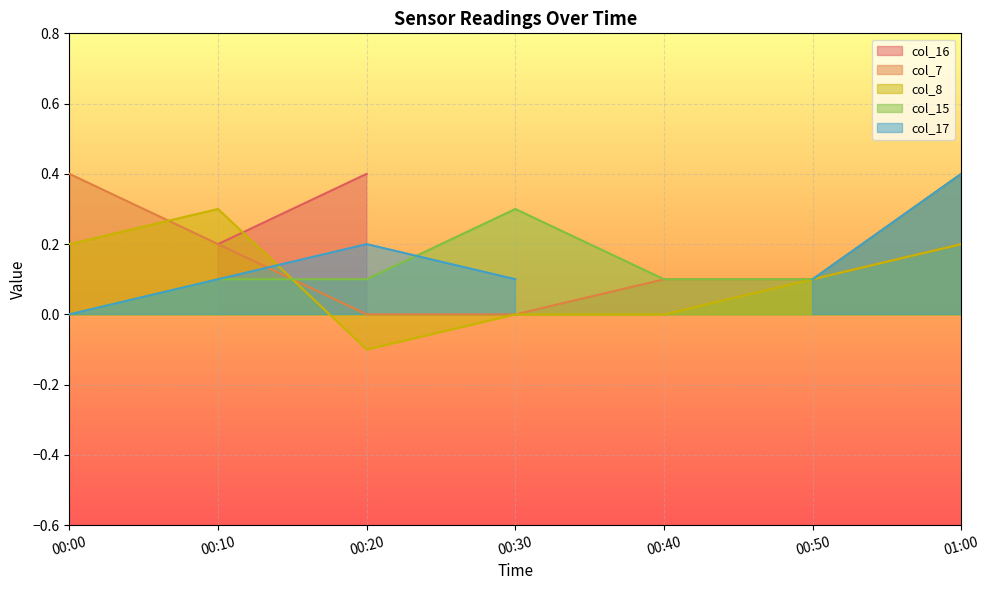

True or false: col_15 has more than 0 interior local peaks.

True